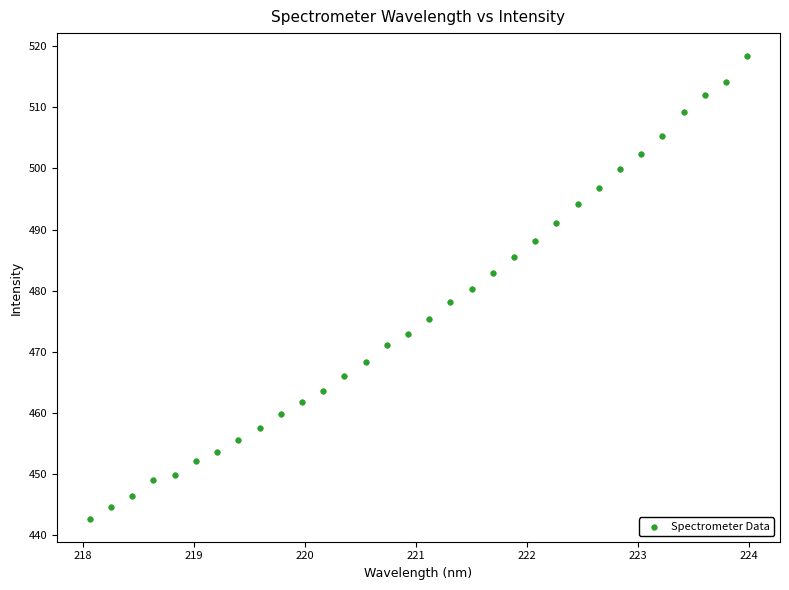

What is the range of X values (max minus min)?

5.9